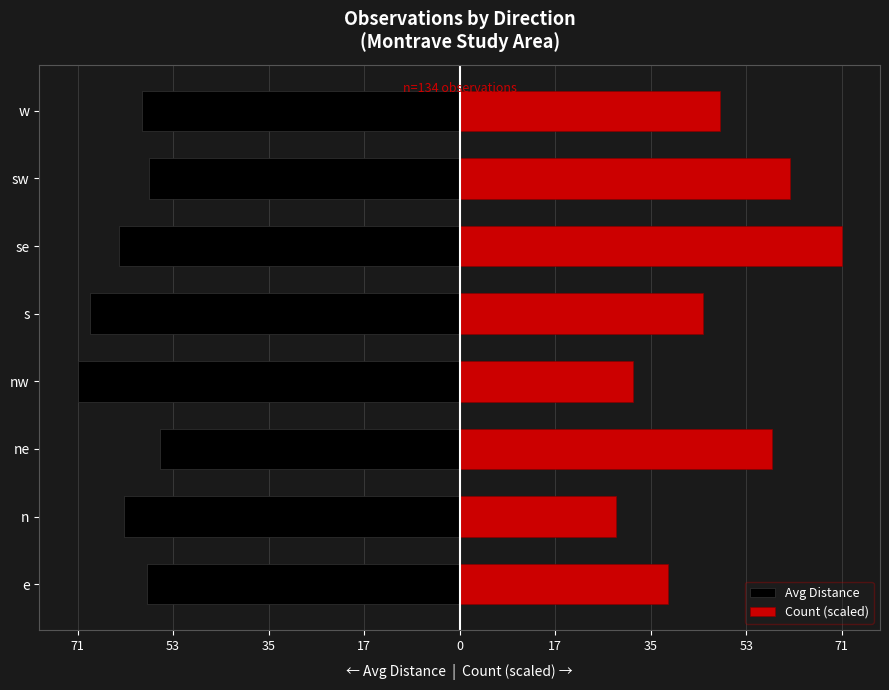

Which series changed the most between e and nw?

Avg Distance